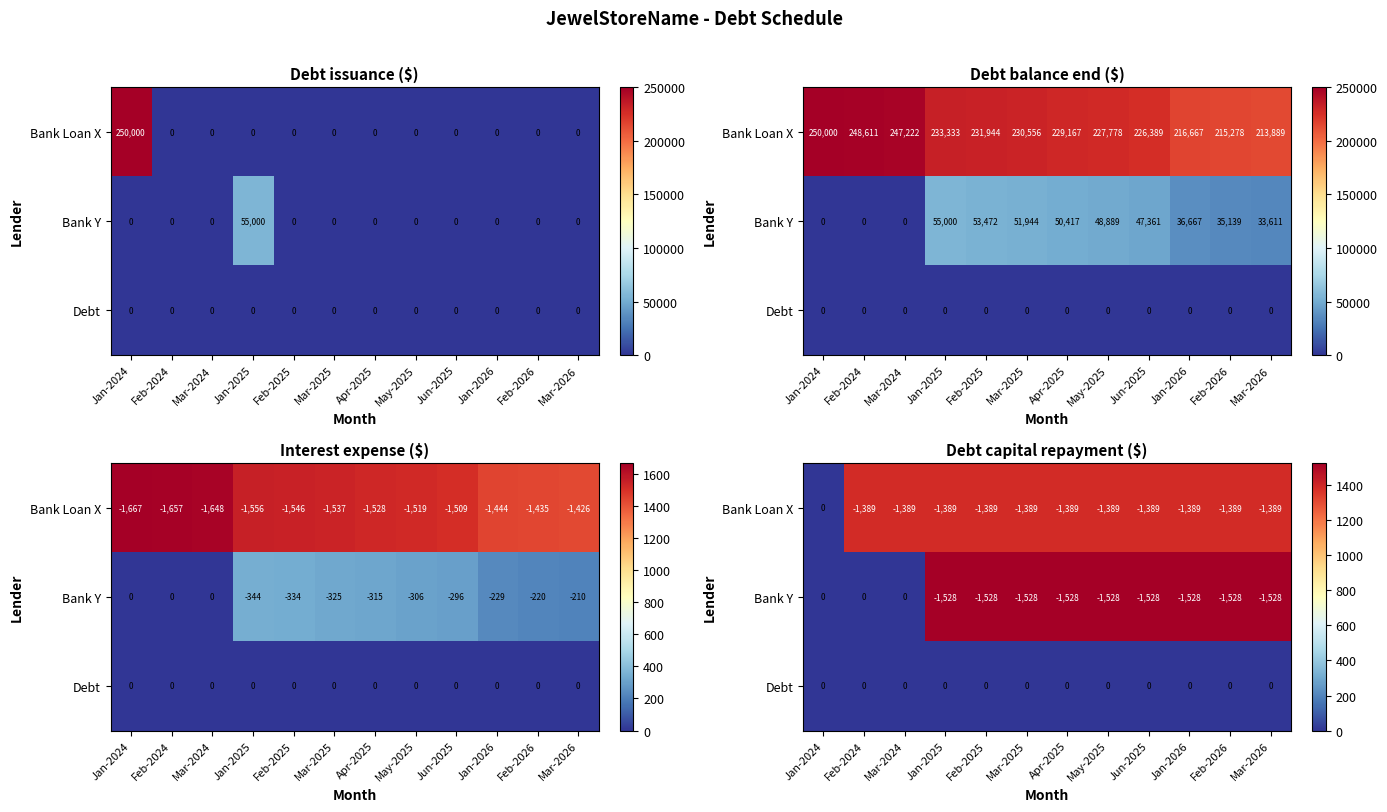

How many data points in Bank Y are above 1527?

9